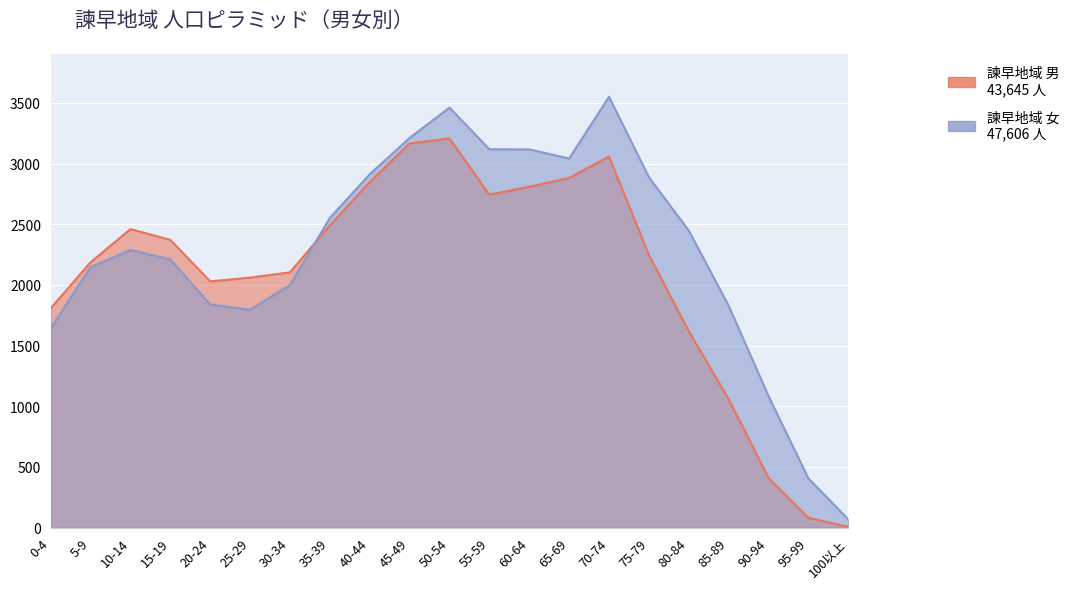

At which label is 諫早地域 男 closest to 1606?

80-84